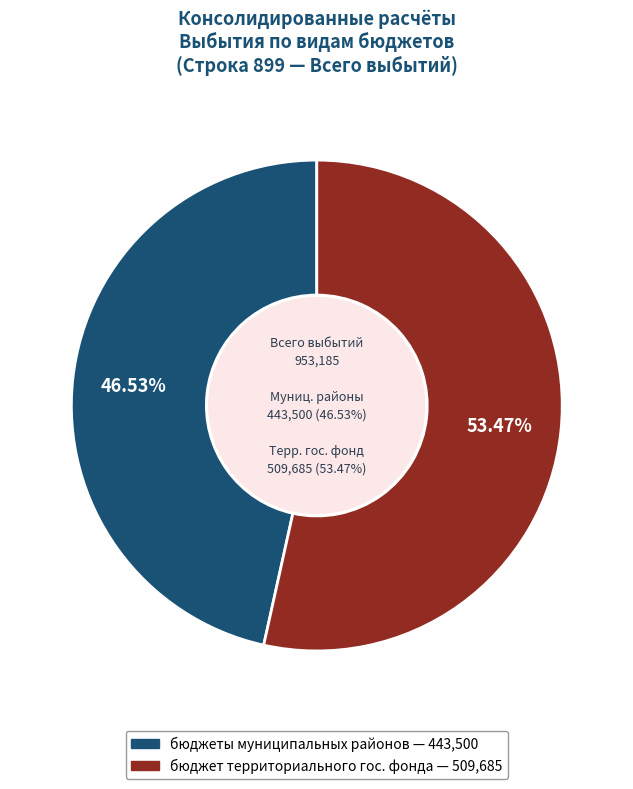

To the nearest percent, what percentage of the pie is бюджеты муниципальных районов?

47%